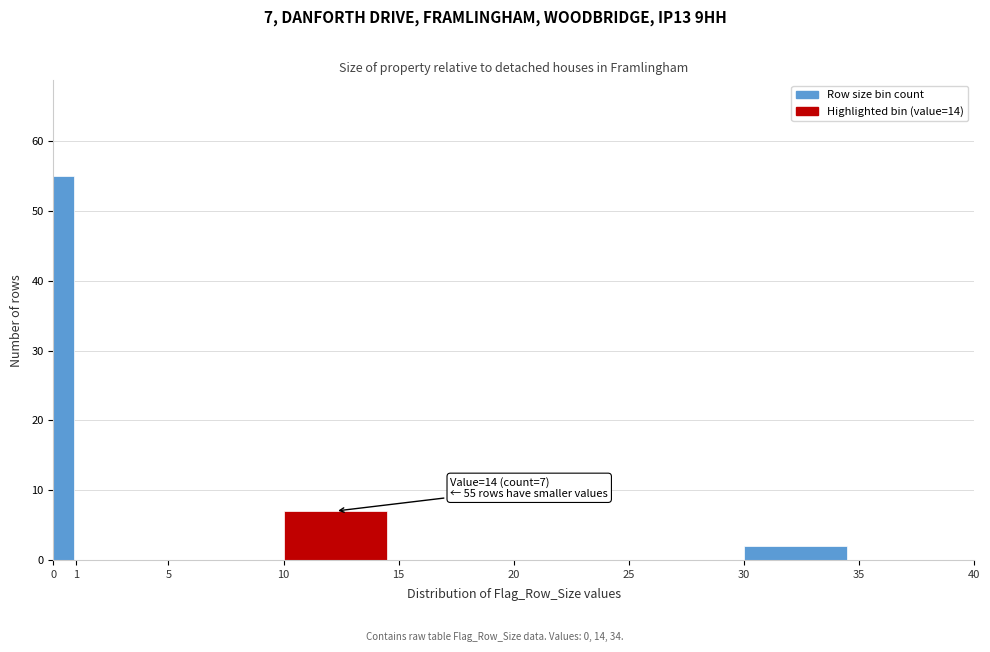

Over which range of the x-axis is the bar tallest?

0 to 1